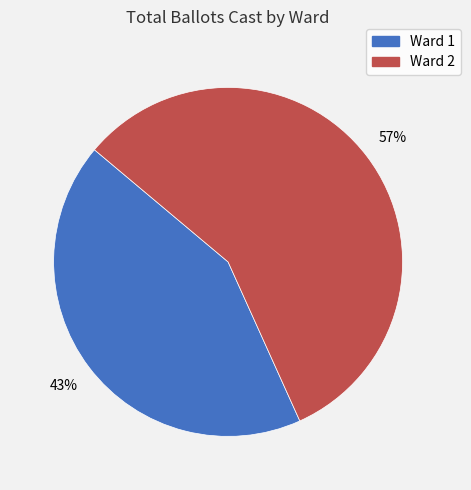

Is the sum of Ward 1 and Ward 2 greater than half?

Yes